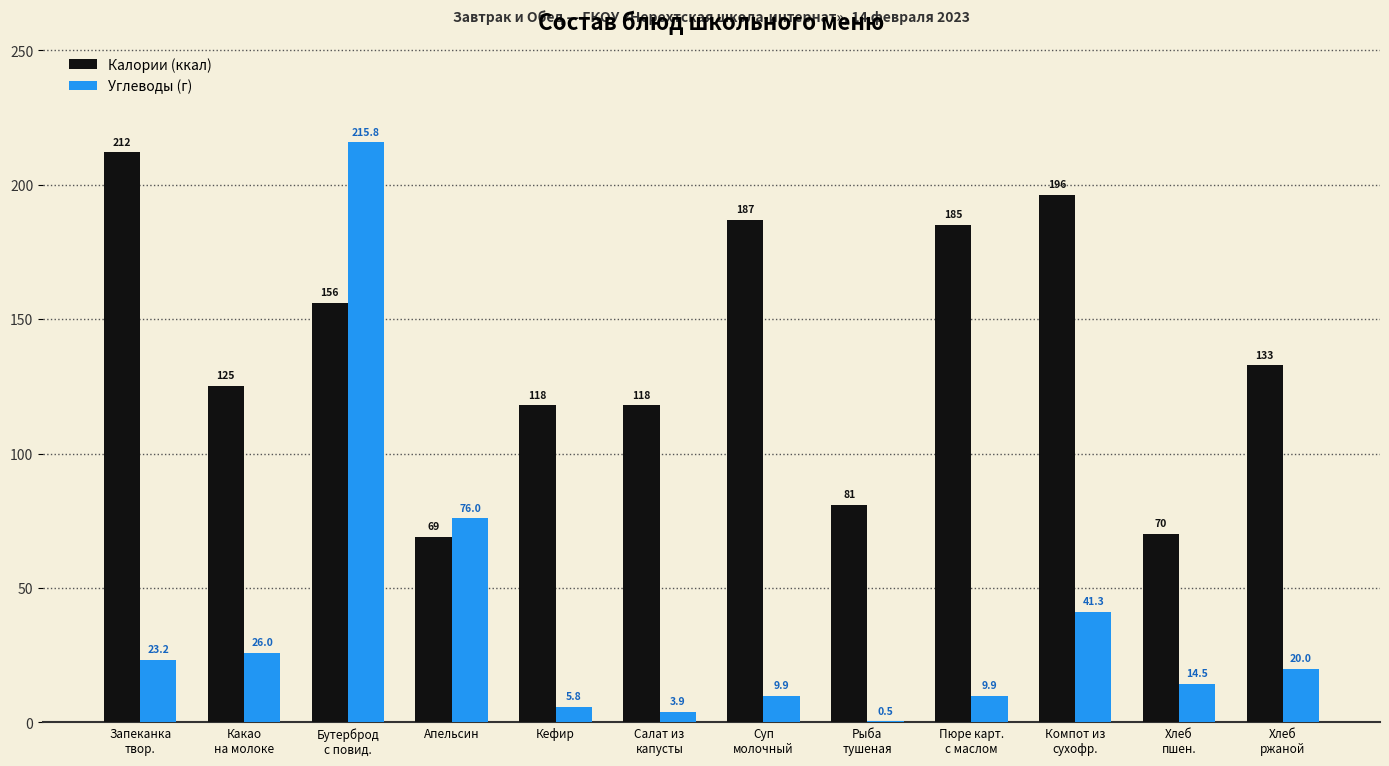

What is the average value of the Калории (ккал) series?

137.5